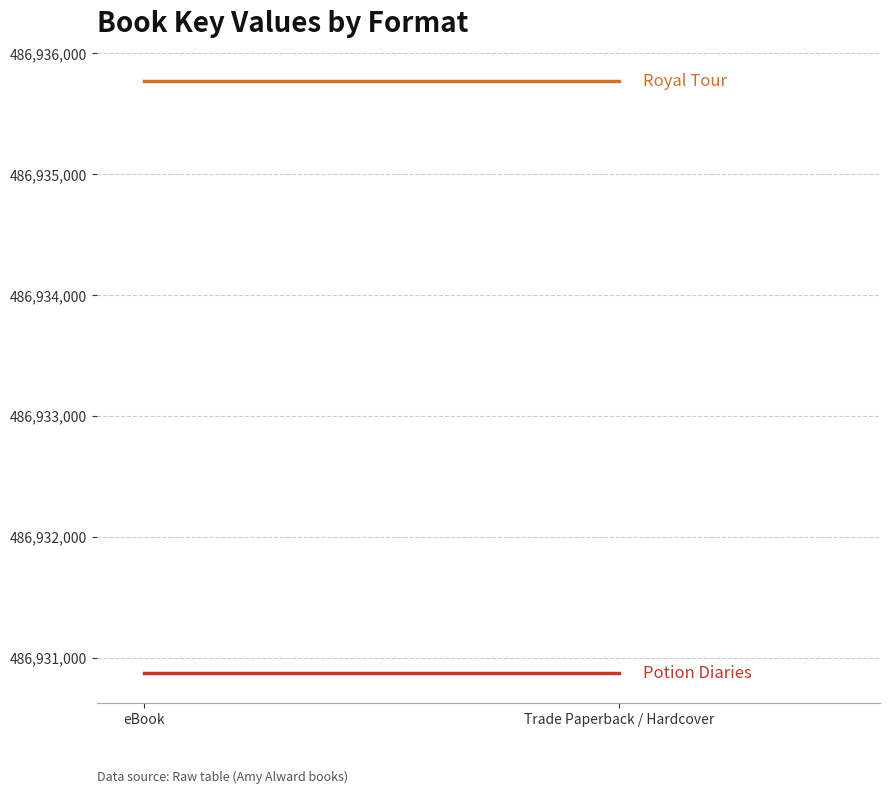

What is the value of the Potion Diaries point at the 2nd from the left?

486930872